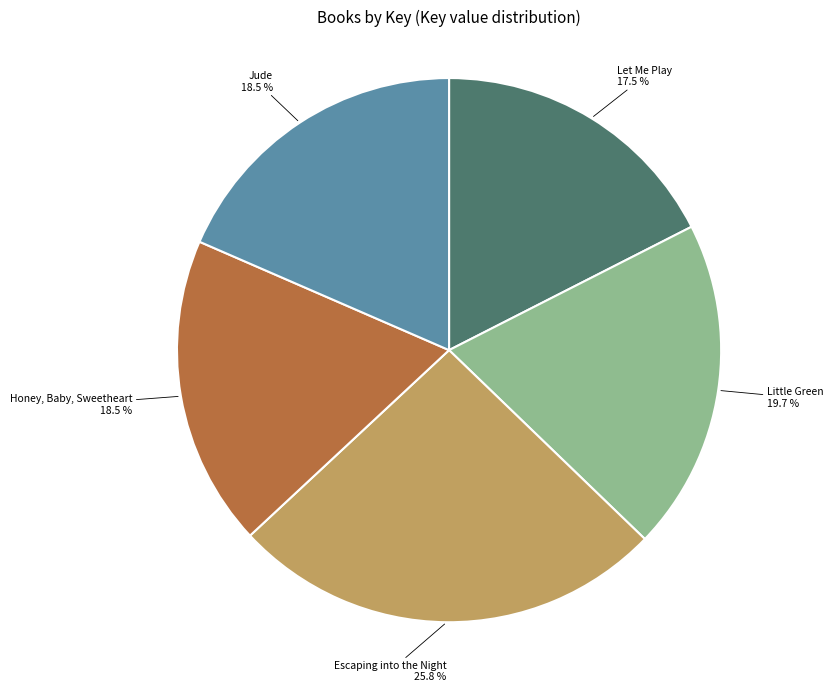

Which category has the biggest portion of the pie?

Escaping into the Night